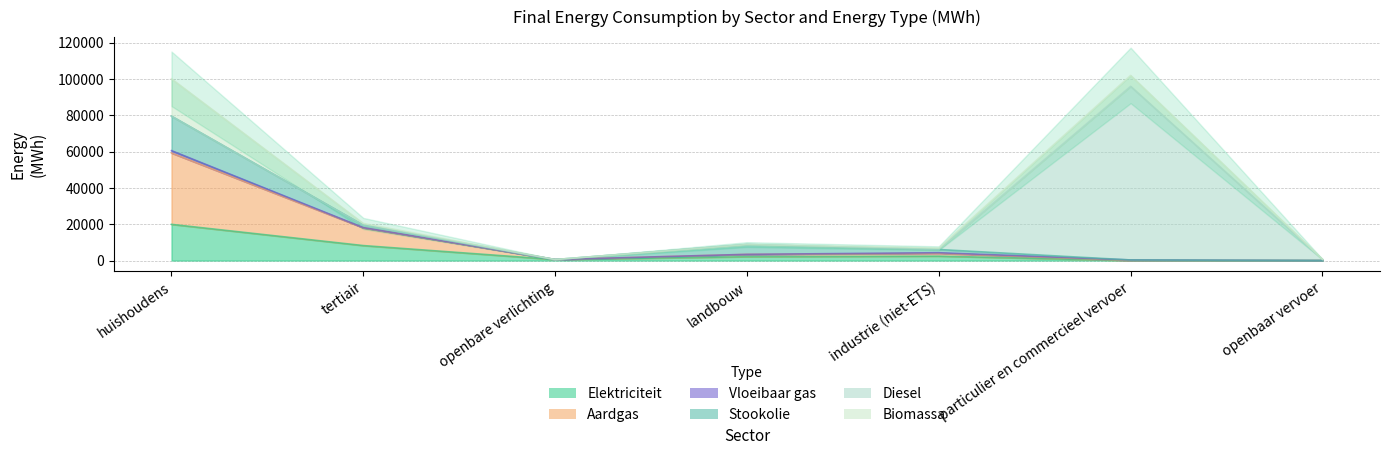

True or false: Vloeibaar gas has a value of 0.0 at openbaar vervoer.

True